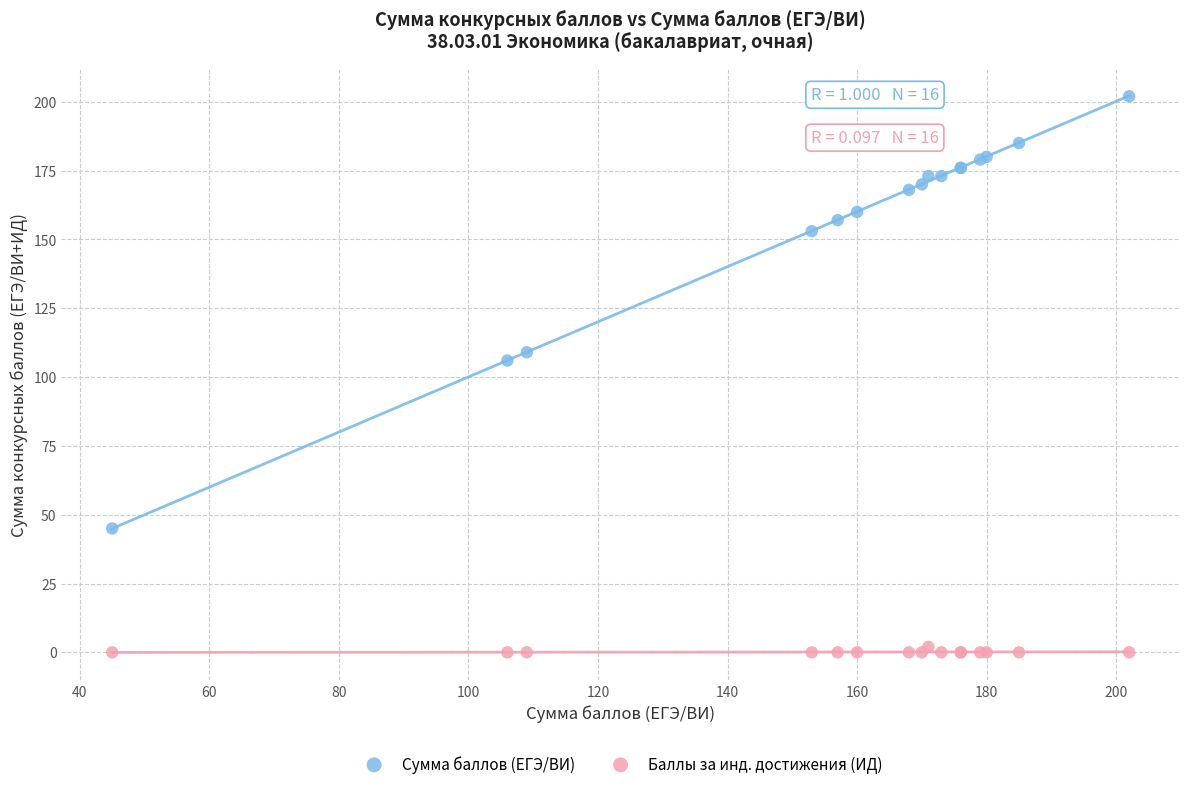

In the Сумма баллов (ЕГЭ/ВИ) series, what Y value is closest to 123?

109